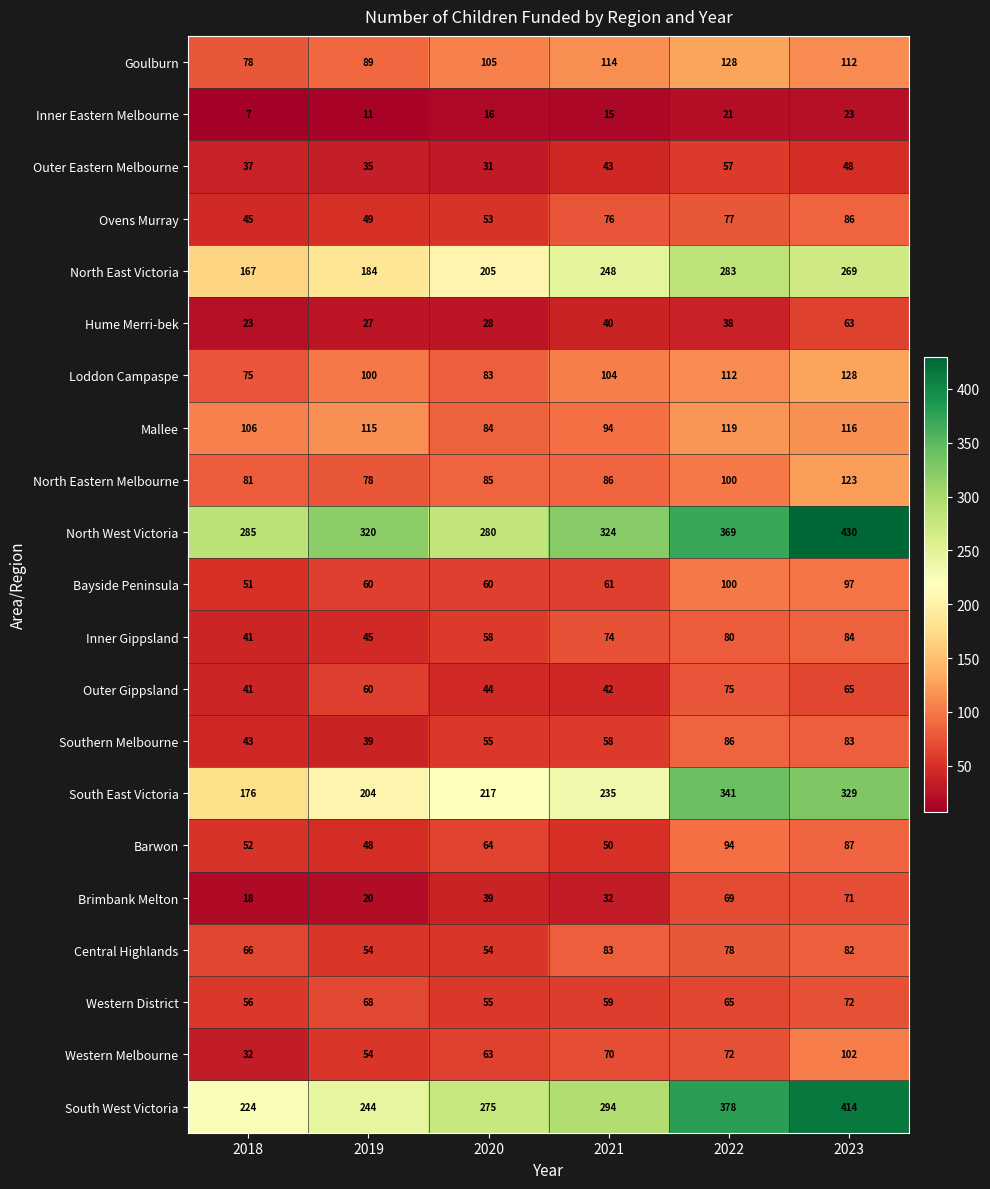

What is the sum of the Brimbank Melton values at 2022 and 2023?

140